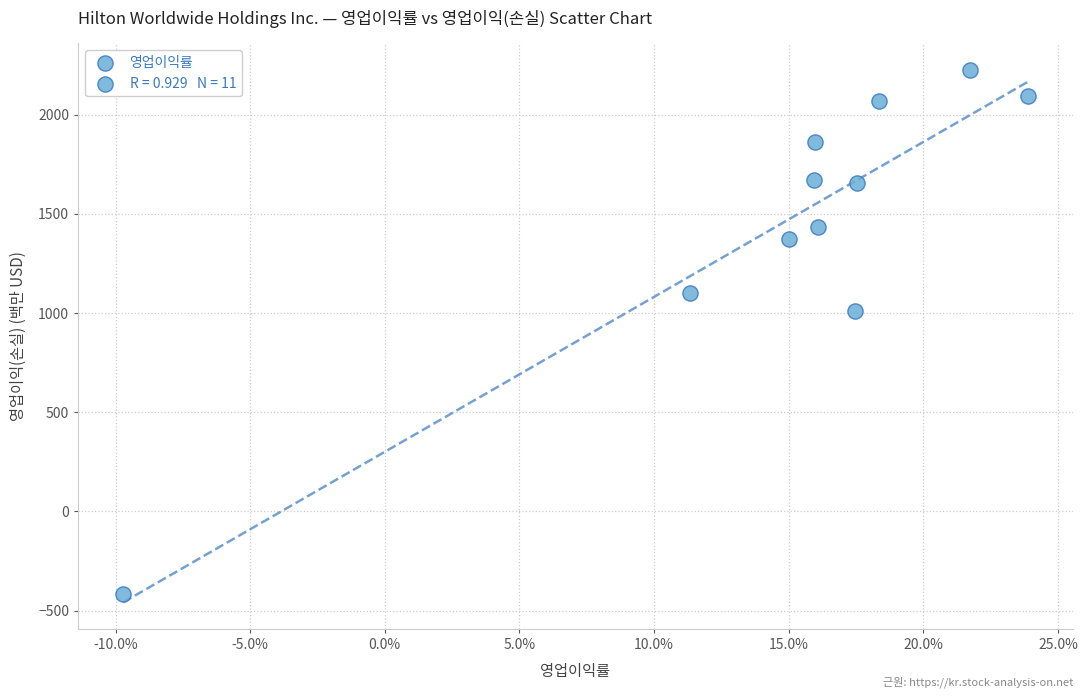

What is the average Y value?

1462